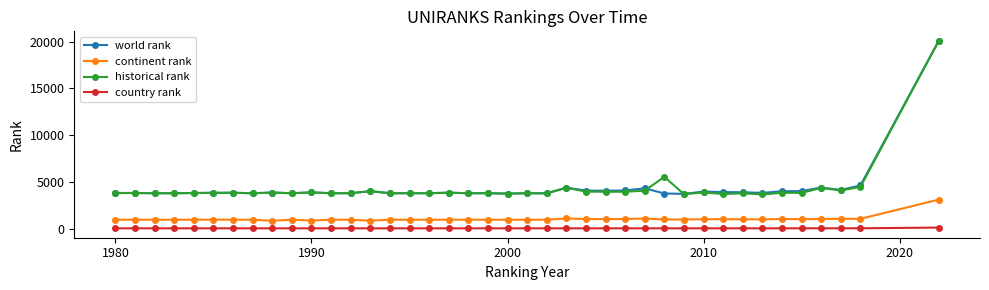

True or false: world rank has more than 1 points higher than both neighbors.

True